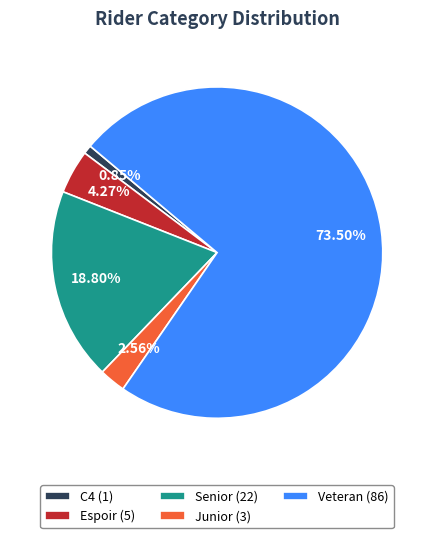

To the nearest percent, what portion does C4 represent?

1%